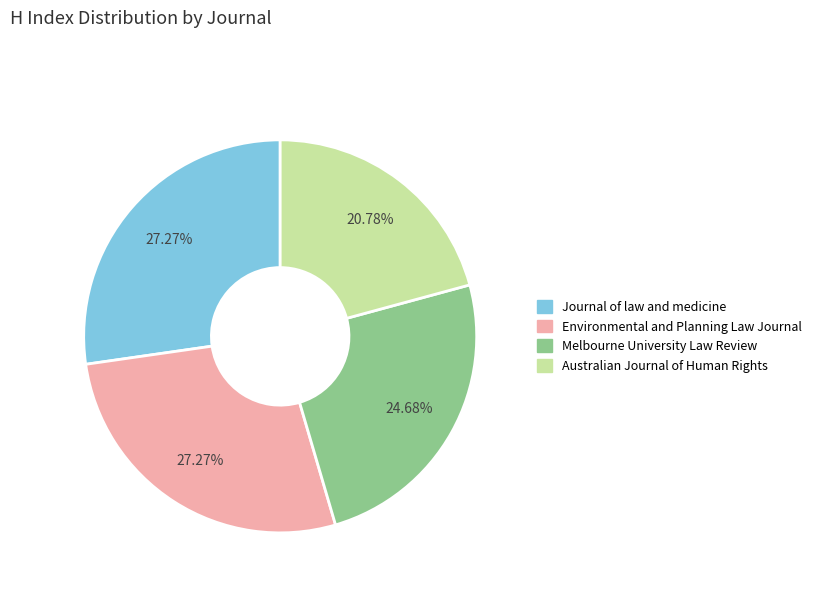

True or false: Environmental and Planning Law Journal accounts for 27% of the total.

True